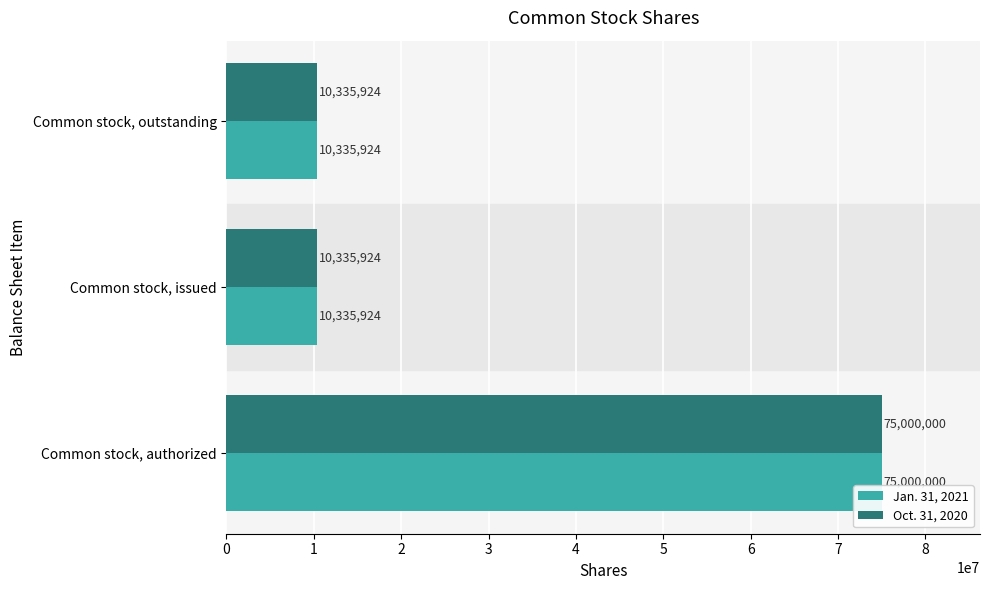

The value of Jan. 31, 2021 at Common stock, issued is 10335924. True or false?

True